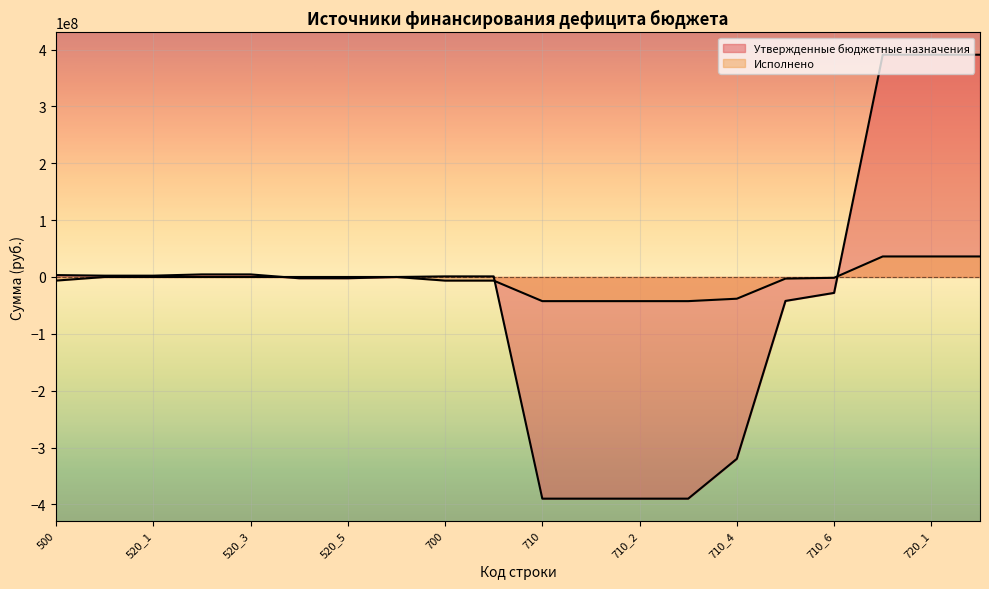

Does the chart display data point markers on the line(s)?

No